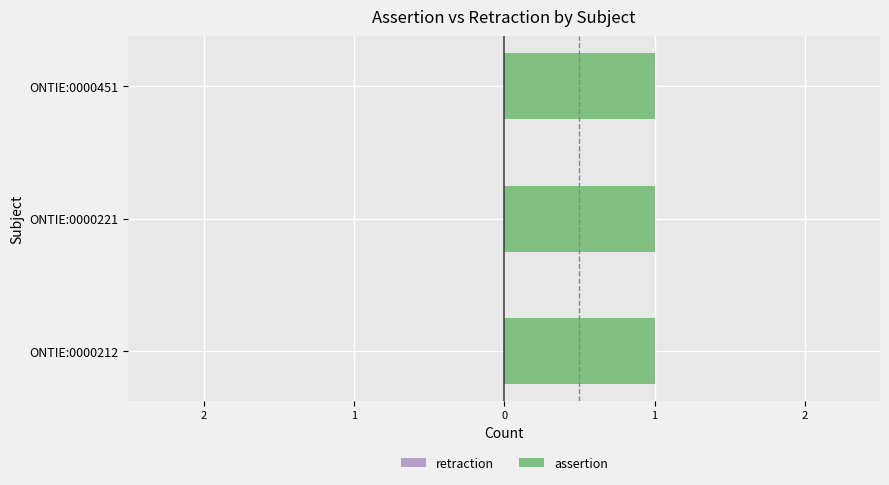

Reading right to left, what are all the values shown in this chart?

assertion: 1	1	1
retraction: 0	0	0